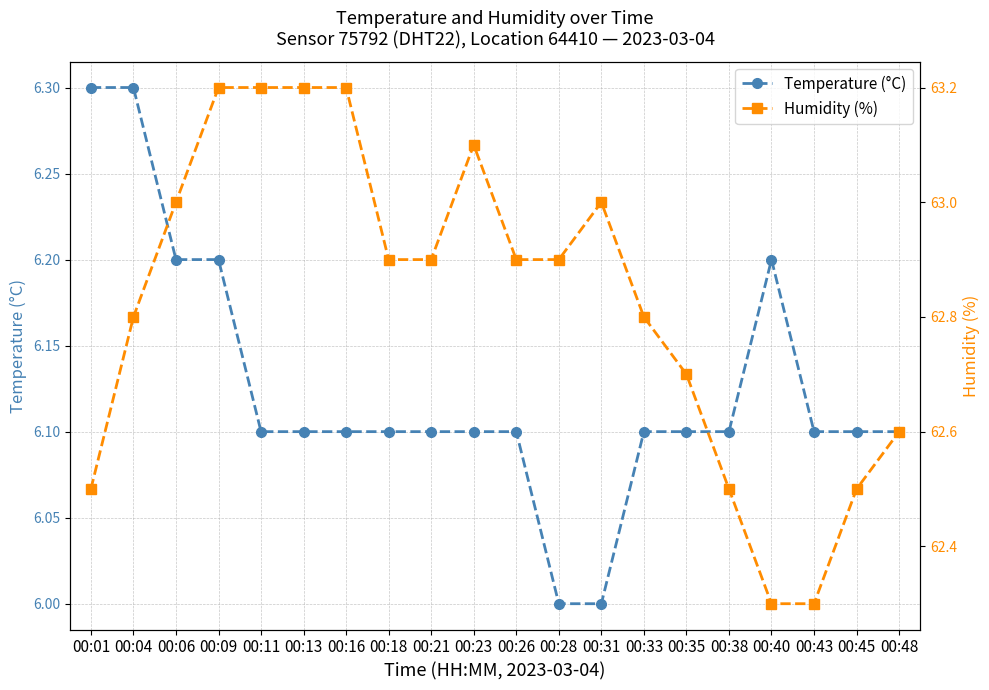

Which series has the widest spread of values?

Humidity (%)